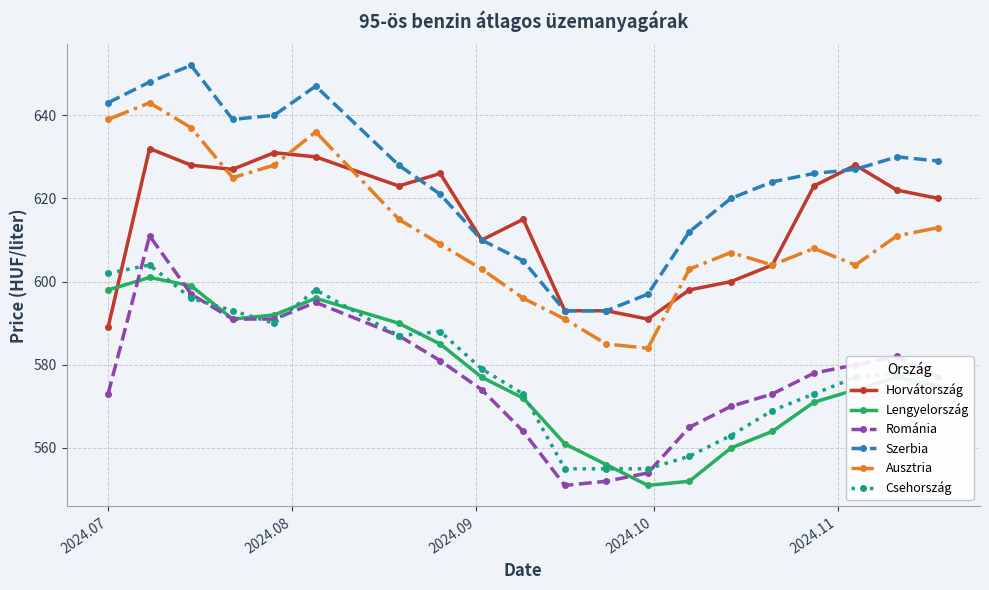

Which series has the largest total across all categories?

Szerbia